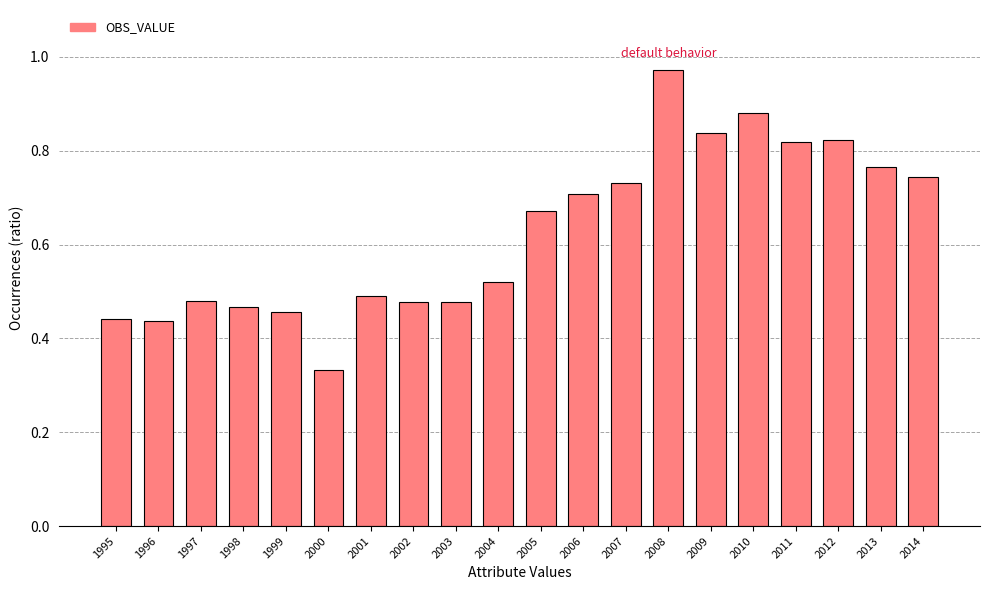

Are the bars grouped side by side (vs. stacked)?

No